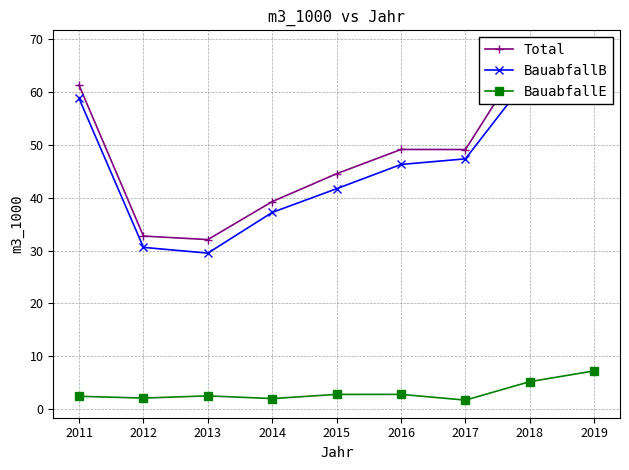

True or false: Total has more than 0 interior local peaks.

True